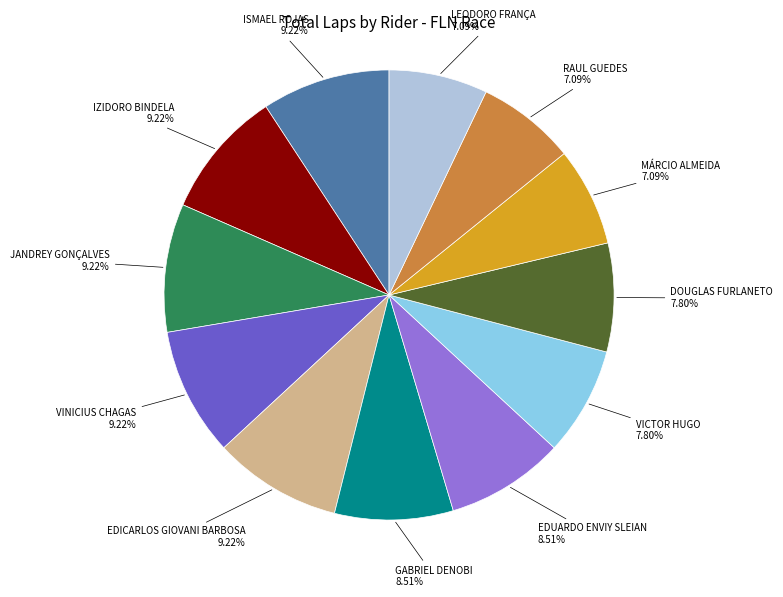

Does any single category account for the majority?

No